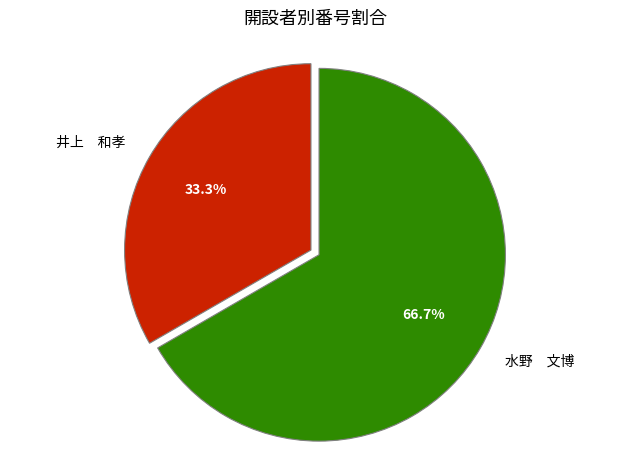

What is the ratio of the value at 井上 和孝 to the value at 水野 文博?

0.5